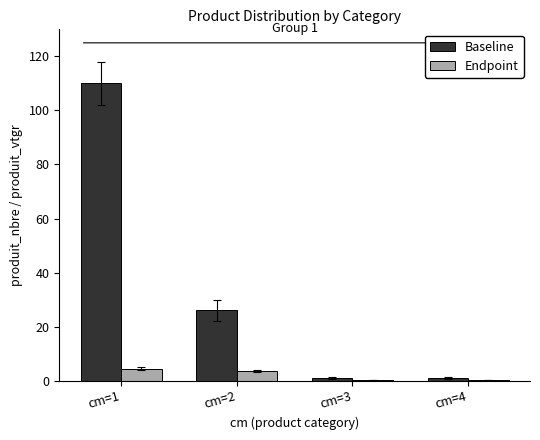

What is the highest value of the Baseline series?

110.0